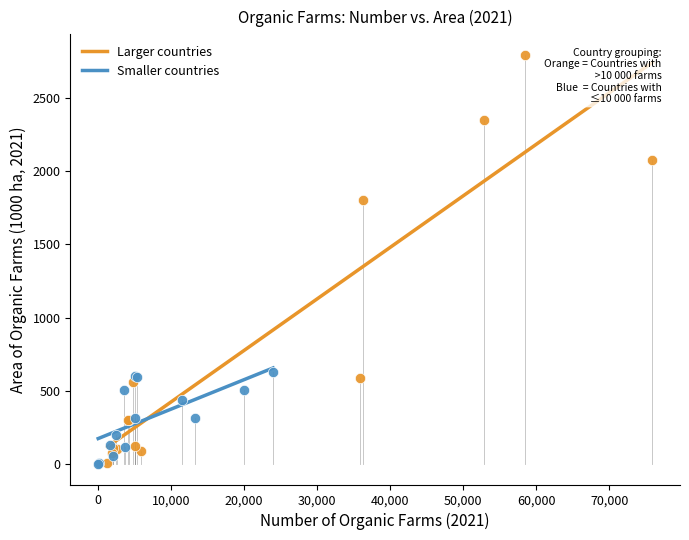

Which series has the widest spread of Y values?

Larger countries